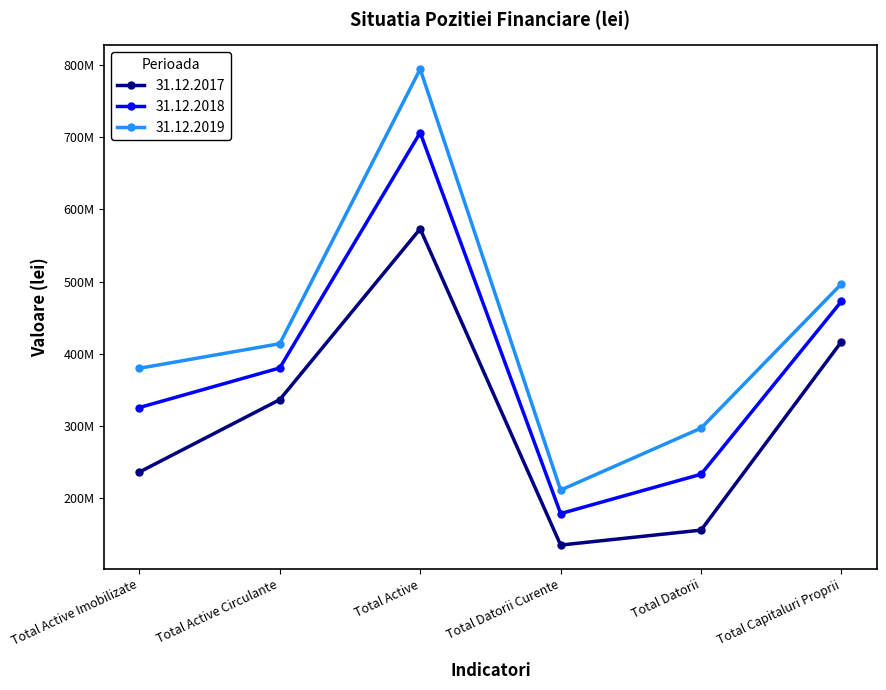

At Total Active Imobilizate, list the series in order from largest to smallest.

31.12.2019, 31.12.2018, 31.12.2017